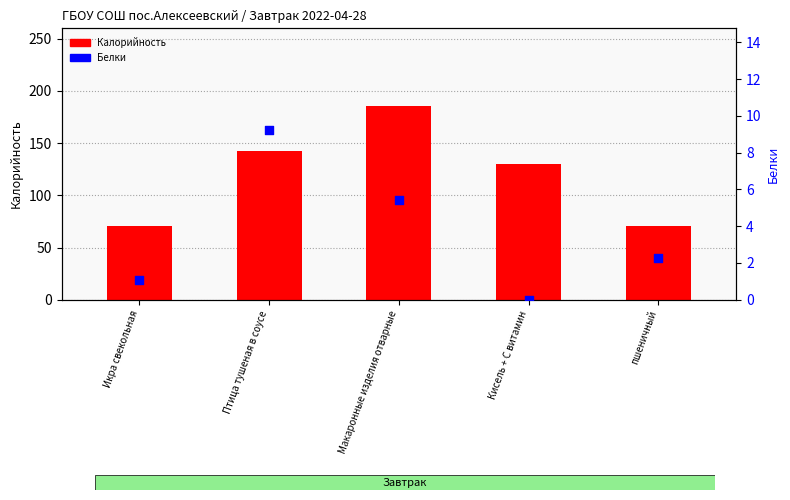

At how many categories does at least one series exceed 165?

1